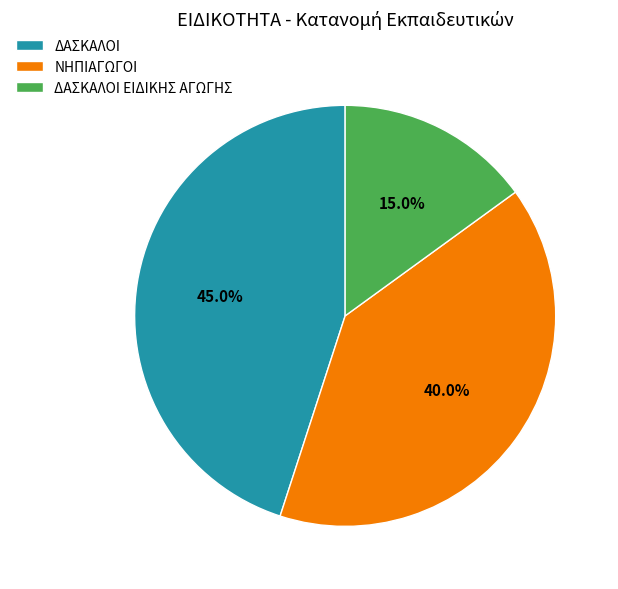

The ΔΑΣΚΑΛΟΙ ΕΙΔΙΚΗΣ ΑΓΩΓΗΣ slice represents 15% of the pie. True or false?

True